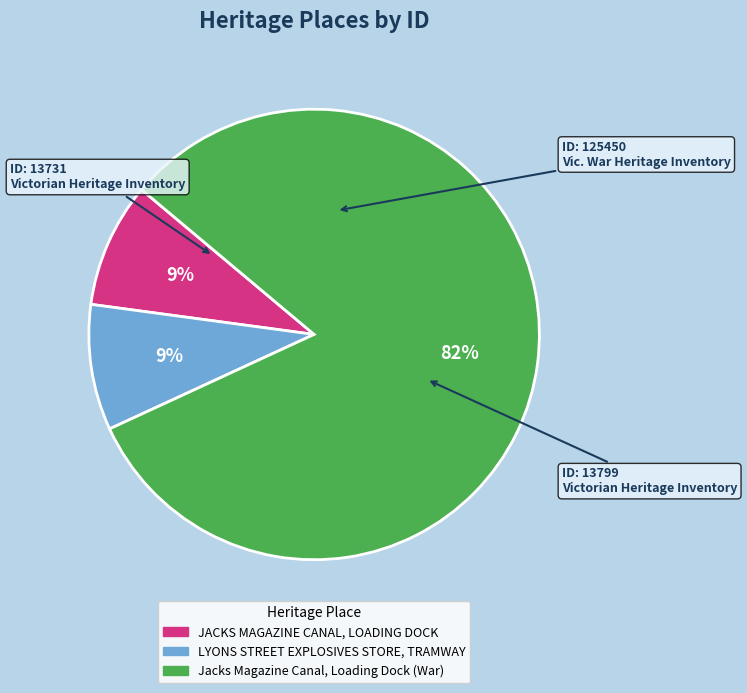

Which has a higher value, JACKS MAGAZINE CANAL, LOADING DOCK or Jacks Magazine Canal, Loading Dock (War)?

Jacks Magazine Canal, Loading Dock (War)